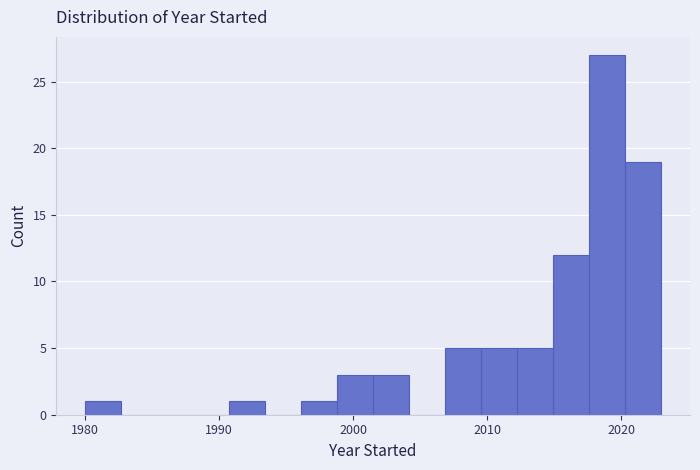

Around what value on the x-axis is the tallest bar? Give the approximate position of its centre, as read against the axis.

2019